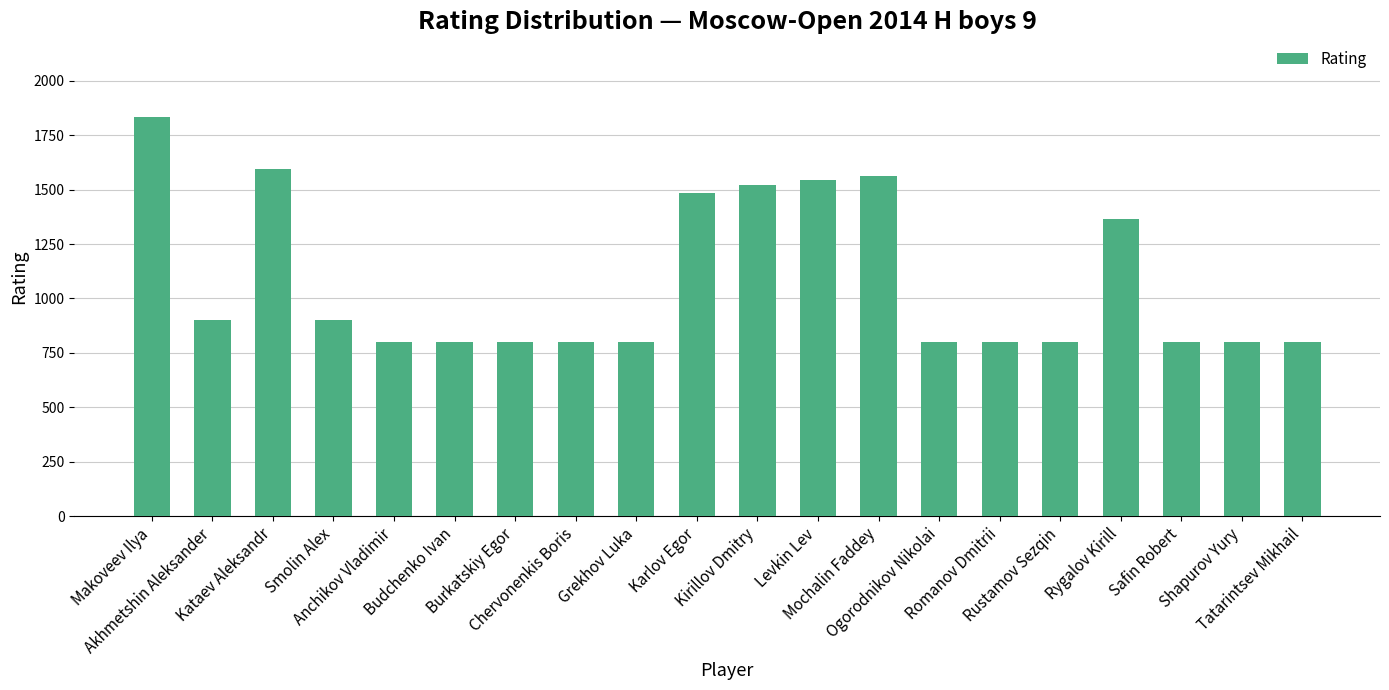

What is the greatest value displayed?

1836